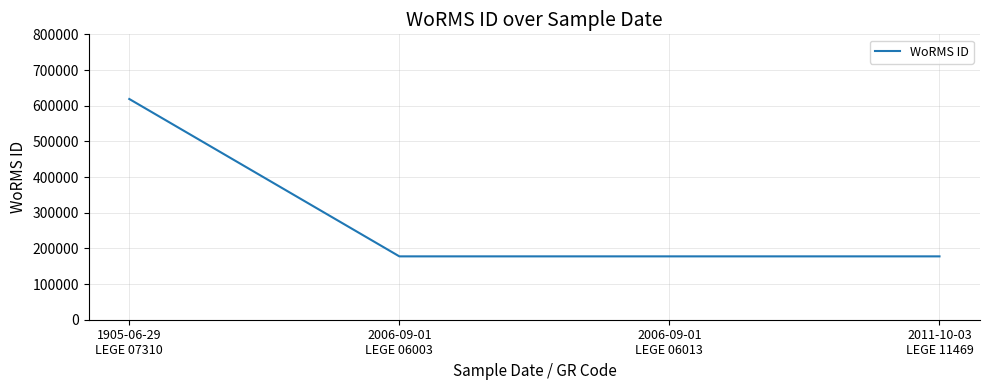

True or false: the data shows 618741 at 1905-06-29
LEGE 07310.

True